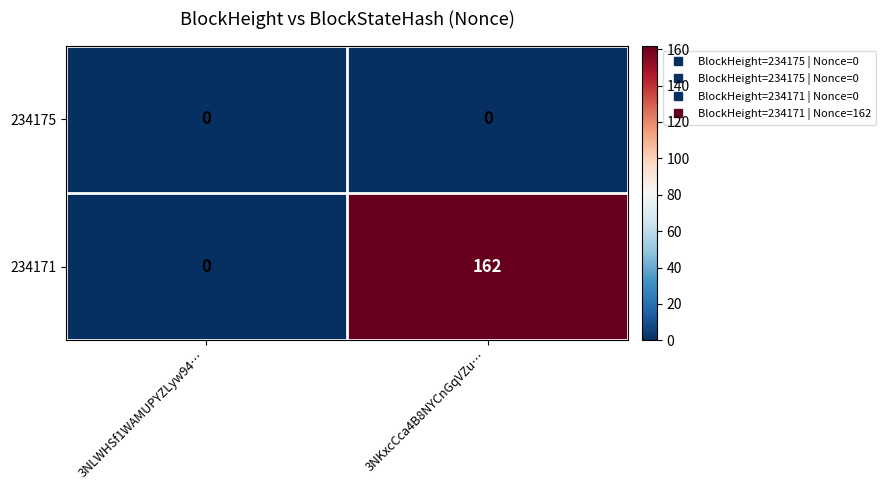

What is the average value of the 234171 series?

81